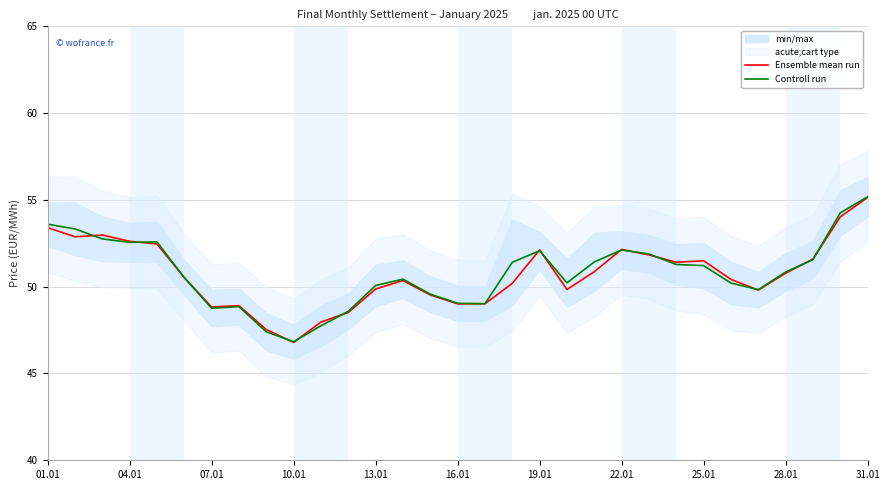

The value of Ensemble mean run at 04.01 is 52.6. True or false?

True